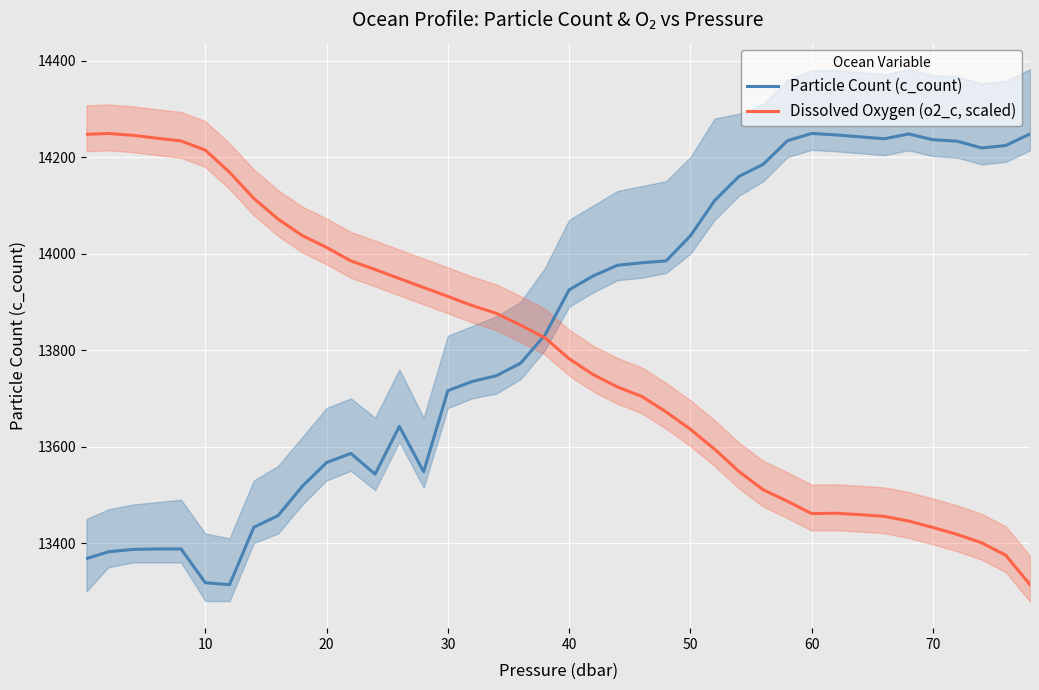

What is the highest value of the Dissolved Oxygen (o2_c, scaled) series?

14249.0